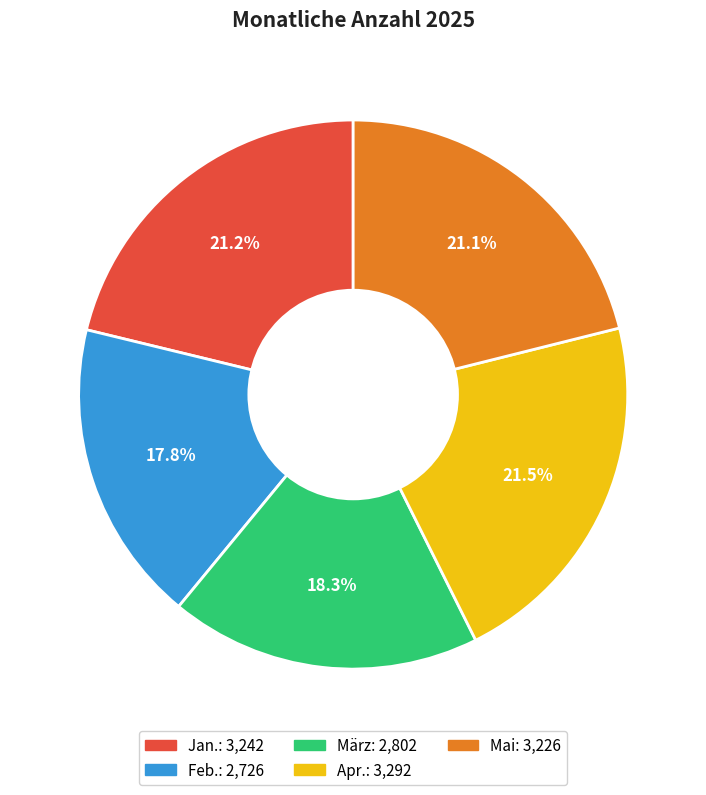

To the nearest percent, what is the average slice percentage?

20%